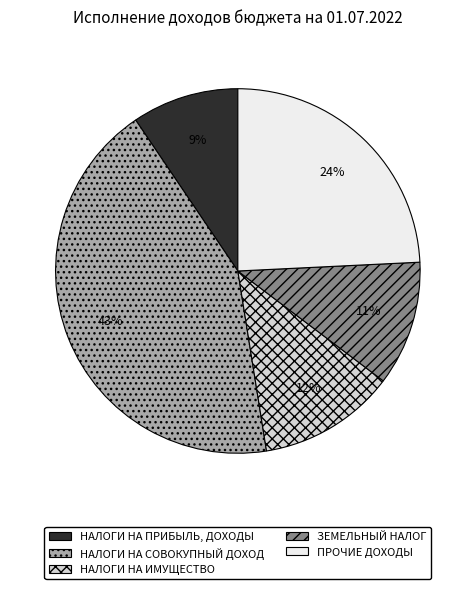

Does any single category account for the majority?

No